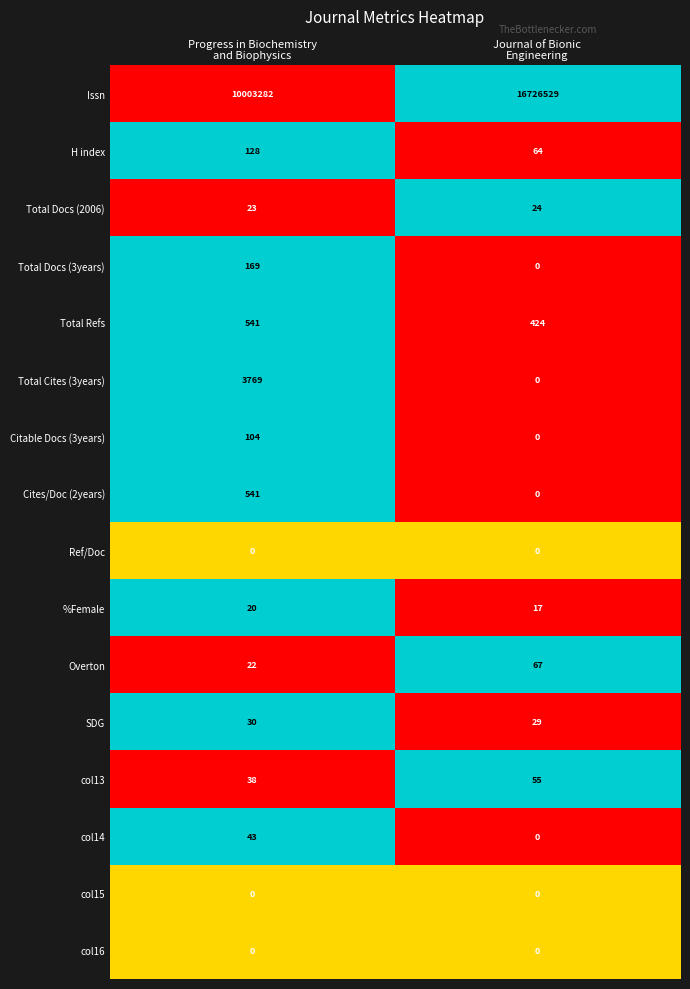

Which series has the largest total across all categories?

Issn